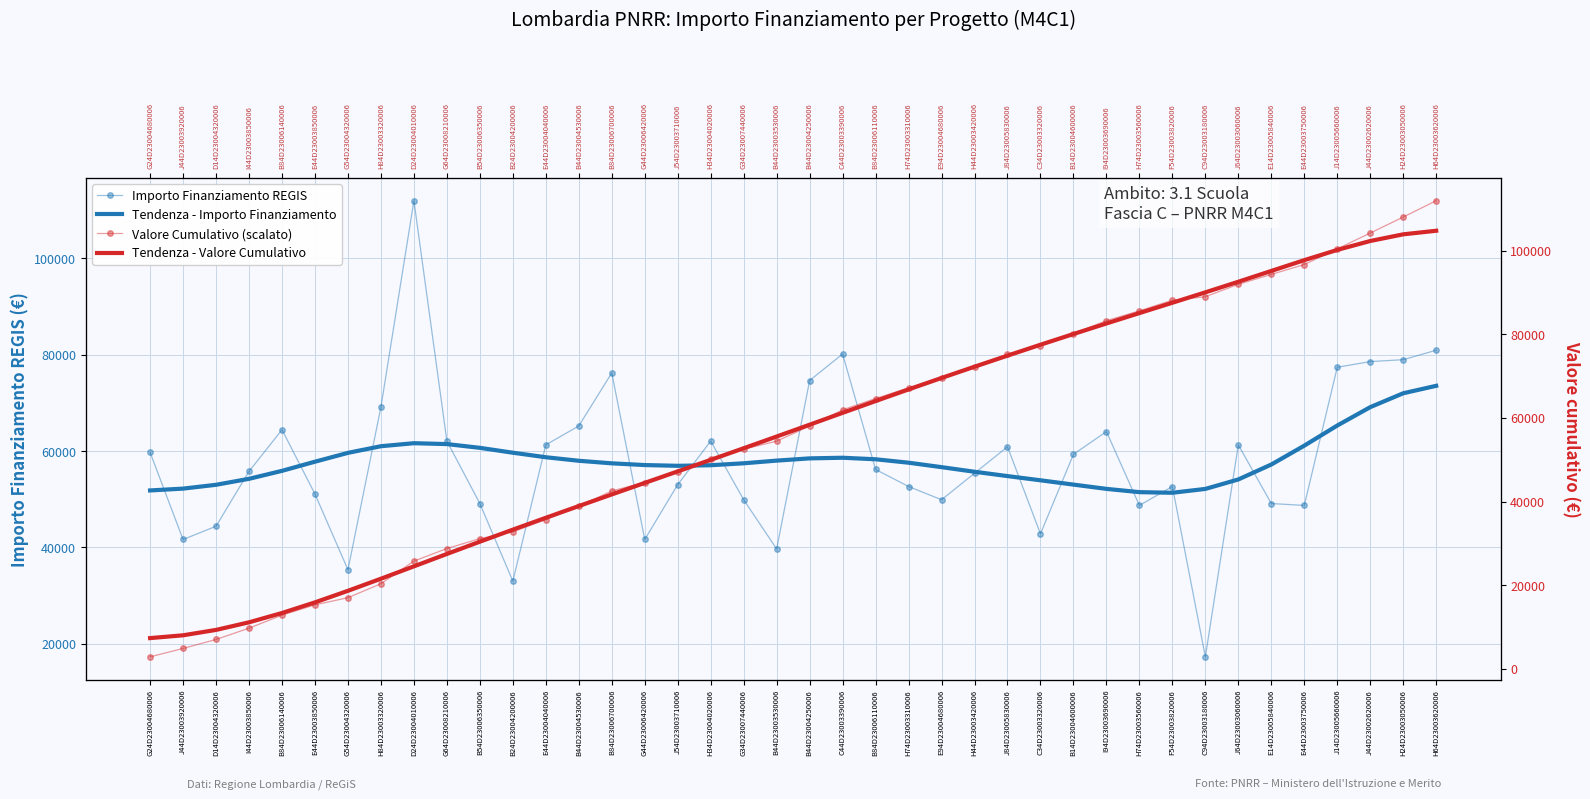

Reading left to right, extract all data points from this chart.

Importo Finanziamento REGIS: G24D23004680006=59706.2	J44D23003920006=41637.2	D14D23004320006=44386.8	I44D23003850006=55778.1	B84D23006140006=64419.8	E44D23003850006=51064.5	G54D23004320006=35352.3	H84D23003320006=69133.5	D24D23004010006=111949.1	G64D23008210006=62063.0	B54D23006350006=49100.5	B24D23004200006=32995.5	E44D23004040006=61277.4	B44D23004530006=65205.4	B84D23006700006=76203.9	G44D23006420006=41637.2	J54D23003710006=53028.5	H34D23004020006=62063.0	G34D23007440006=49886.1	B44D23003530006=39673.2	B44D23004250006=74632.7	C44D23003390006=80132.0	B84D23006110006=56170.9	H74D23003310006=52635.7	E94D23004680006=49886.1	H44D23003420006=55385.3	J84D23005830006=60884.6	C34D23003320006=42815.6	B14D23004600006=59313.4	I94D23003690006=64027.0	H74D23003560006=48707.7	F54D23003820006=52635.7	C94D23003180006=17283.4	J64D23003060006=61277.4	E14D23005840006=49100.5	E44D23003750006=48707.7	J14D23005660006=77382.4	J44D23002620006=78560.8	H24D23003050006=78953.6	H64D23003620006=80917.6
Tendenza - Importo Finanziamento: G24D23004680006=51817.3	J44D23003920006=52196.7	D14D23004320006=52990.5	I44D23003850006=54231.2	B84D23006140006=55884.5	E44D23003850006=57785.4	G54D23004320006=59618.3	H84D23003320006=60996.0	D24D23004010006=61621.6	G64D23008210006=61438.1	B54D23006350006=60660.4	B24D23004200006=59648.2	E44D23004040006=58707.9	B44D23004530006=57975.1	B84D23006700006=57444.0	G44D23006420006=57085.2	J54D23003710006=56931.1	H34D23004020006=57050.8	G34D23007440006=57452.0	B44D23003530006=58007.3	B44D23004250006=58472.4	C44D23003390006=58604.8	B84D23006110006=58286.3	H74D23003310006=57574.9	E94D23004680006=56651.2	H44D23003420006=55695.9	J84D23005830006=54794.3	C34D23003320006=53923.0	B14D23004600006=53028.9	I94D23003690006=52143.4	H74D23003560006=51463.8	F54D23003820006=51335.9	C94D23003180006=52134.4	J64D23003060006=54098.1	E14D23005840006=57200.3	E44D23003750006=61113.3	J14D23005660006=65290.0	J44D23002620006=69102.5	H24D23003050006=71985.4	H64D23003620006=73531.2
Valore Cumulativo (scalato): G24D23004680006=2886.1	J44D23003920006=4898.7	D14D23004320006=7044.3	I44D23003850006=9740.5	B84D23006140006=12854.4	E44D23003850006=15322.7	G54D23004320006=17031.6	H84D23003320006=20373.4	D24D23004010006=25784.7	G64D23008210006=28784.7	B54D23006350006=31158.2	B24D23004200006=32753.1	E44D23004040006=35715.1	B44D23004530006=38867.0	B84D23006700006=42550.5	G44D23006420006=44563.2	J54D23003710006=47126.5	H34D23004020006=50126.5	G34D23007440006=52537.8	B44D23003530006=54455.6	B44D23004250006=58063.1	C44D23003390006=61936.6	B84D23006110006=64651.7	H74D23003310006=67196.0	E94D23004680006=69607.4	H44D23003420006=72284.6	J84D23005830006=75227.7	C34D23003320006=77297.3	B14D23004600006=80164.4	I94D23003690006=83259.3	H74D23003560006=85613.7	F54D23003820006=88158.0	C94D23003180006=88993.5	J64D23003060006=91955.5	E14D23005840006=94328.9	E44D23003750006=96683.3	J14D23005660006=100423.8	J44D23002620006=104221.3	H24D23003050006=108037.7	H64D23003620006=111949.1
Tendenza - Valore Cumulativo: G24D23004680006=7367.7	J44D23003920006=8038.8	D14D23004320006=9327.2	I44D23003850006=11140.4	B84D23006140006=13370.7	E44D23003850006=15913.0	G54D23004320006=18673.0	H84D23003320006=21567.8	D24D23004010006=24525.1	G64D23008210006=27487.2	B54D23006350006=30416.9	B24D23004200006=33299.5	E44D23004040006=36137.2	B44D23004530006=38939.6	B84D23006700006=41716.3	G44D23006420006=44475.7	J54D23003710006=47227.6	H34D23004020006=49985.3	G34D23007440006=52762.4	B44D23003530006=55566.4	B44D23004250006=58392.8	C44D23003390006=61225.6	B84D23006110006=64043.1	H74D23003310006=66826.1	E94D23004680006=69564.5	H44D23003420006=72256.7	J84D23005830006=74905.4	C34D23003320006=77511.9	B14D23004600006=80075.0	I94D23003690006=82594.5	H74D23003560006=85078.6	F54D23003820006=87548.8	C94D23003180006=90037.2	J64D23003060006=92572.3	E14D23005840006=95155.1	E44D23003750006=97732.8	J14D23005660006=100182.1	J44D23002620006=102314.4	H24D23003050006=103908.3	H64D23003620006=104764.5